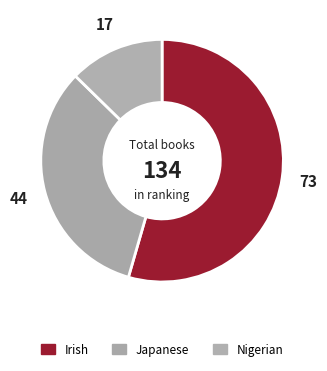

How many segments does this pie chart have?

3